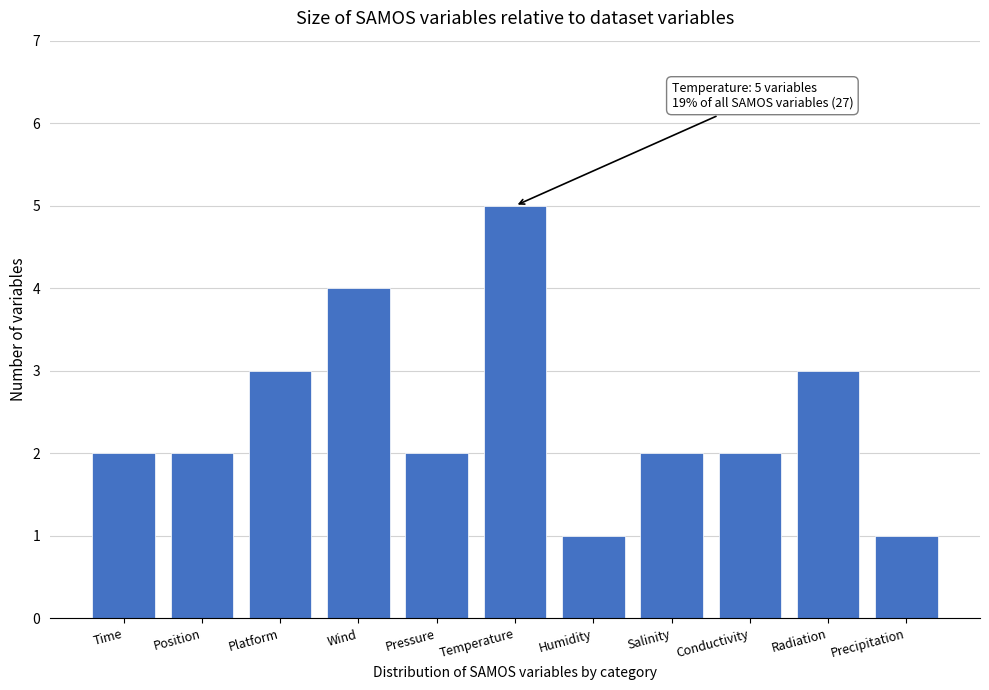

Reading right to left, what are all the values shown in this chart?

Precipitation=1	Radiation=3	Conductivity=2	Salinity=2	Humidity=1	Temperature=5	Pressure=2	Wind=4	Platform=3	Position=2	Time=2